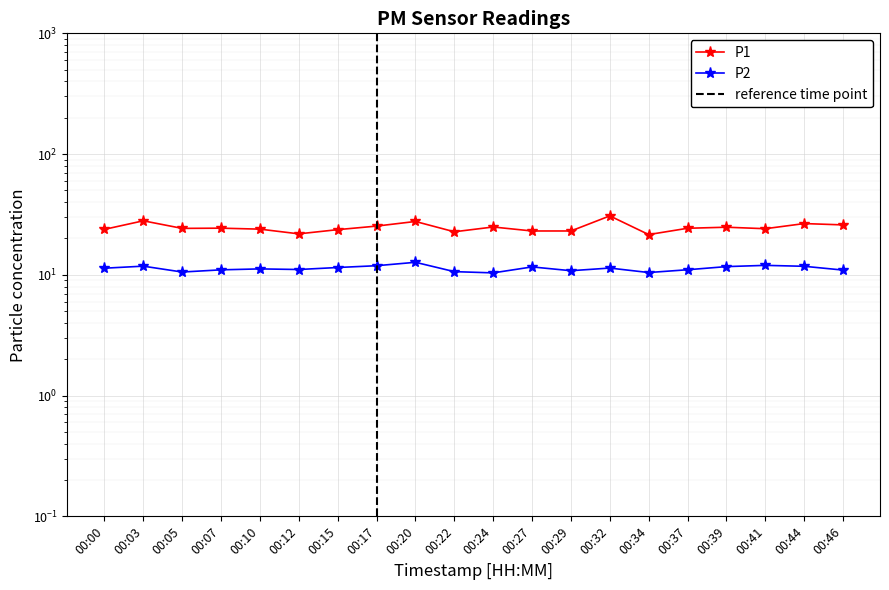

How many values in the P2 series are below 11?

6